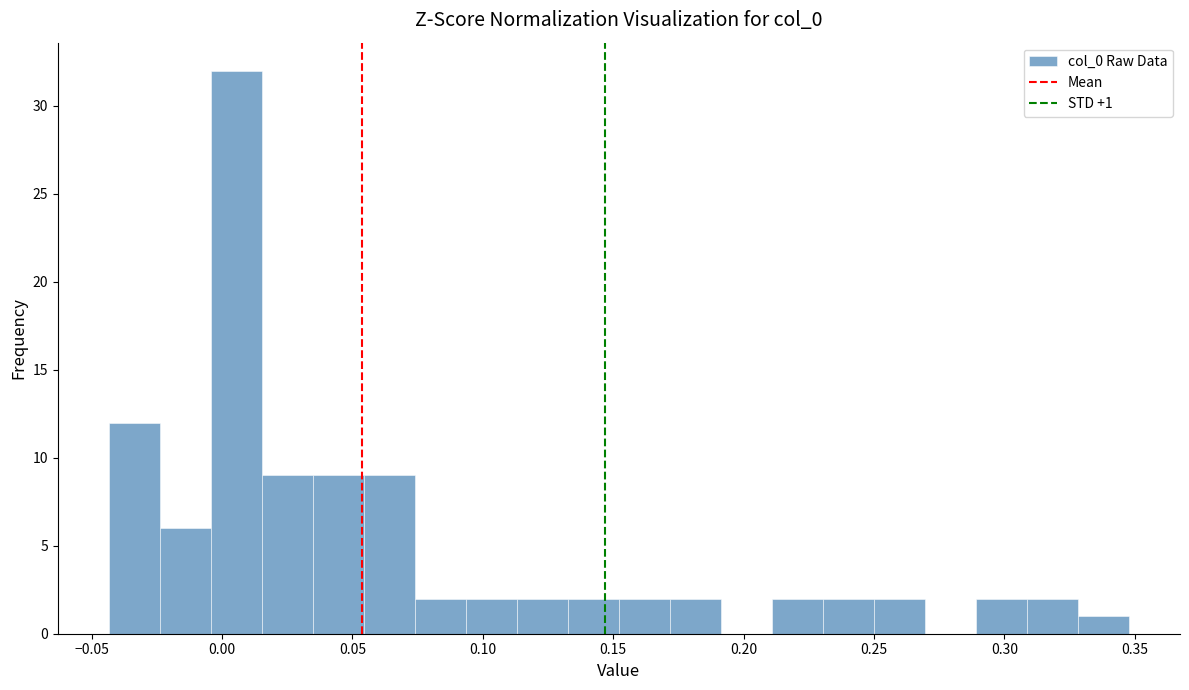

Around what value on the x-axis is the tallest bar? Give the approximate position of its centre, as read against the axis.

0.005